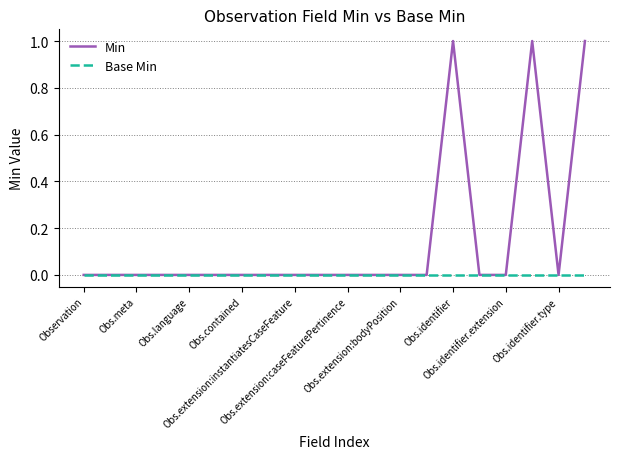

Which series has the widest spread of values?

Min